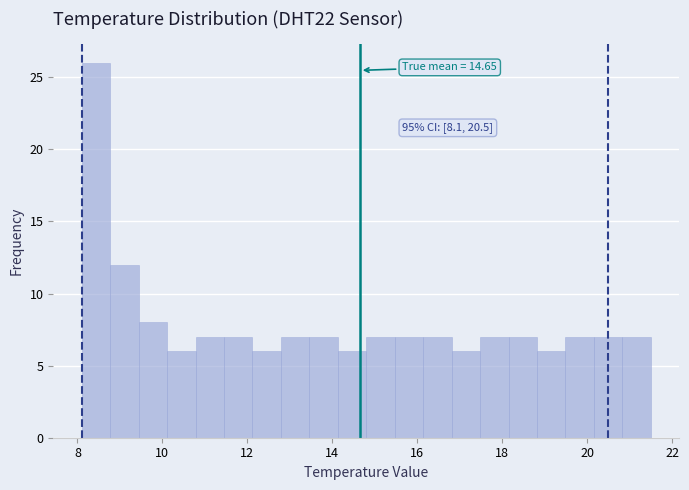

Around what value on the x-axis is the tallest bar? Give the approximate position of its centre, as read against the axis.

8.4